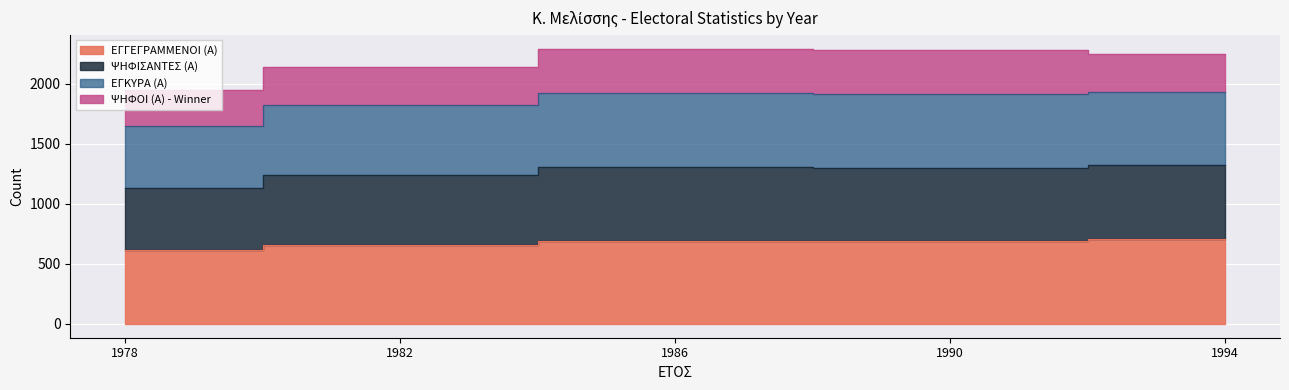

What is the greatest value displayed?

1933